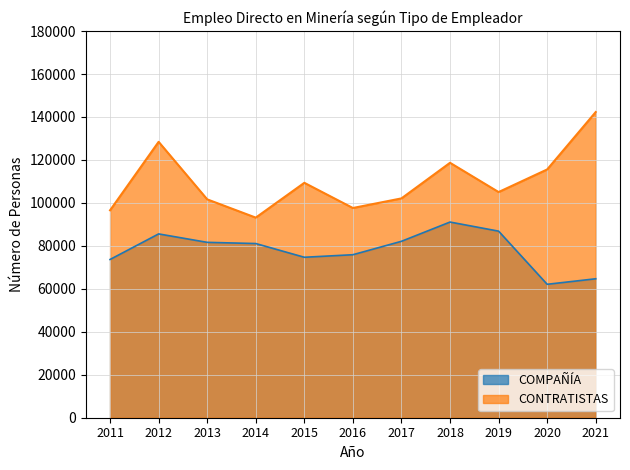

What is the total value across all series at 2018?

209772